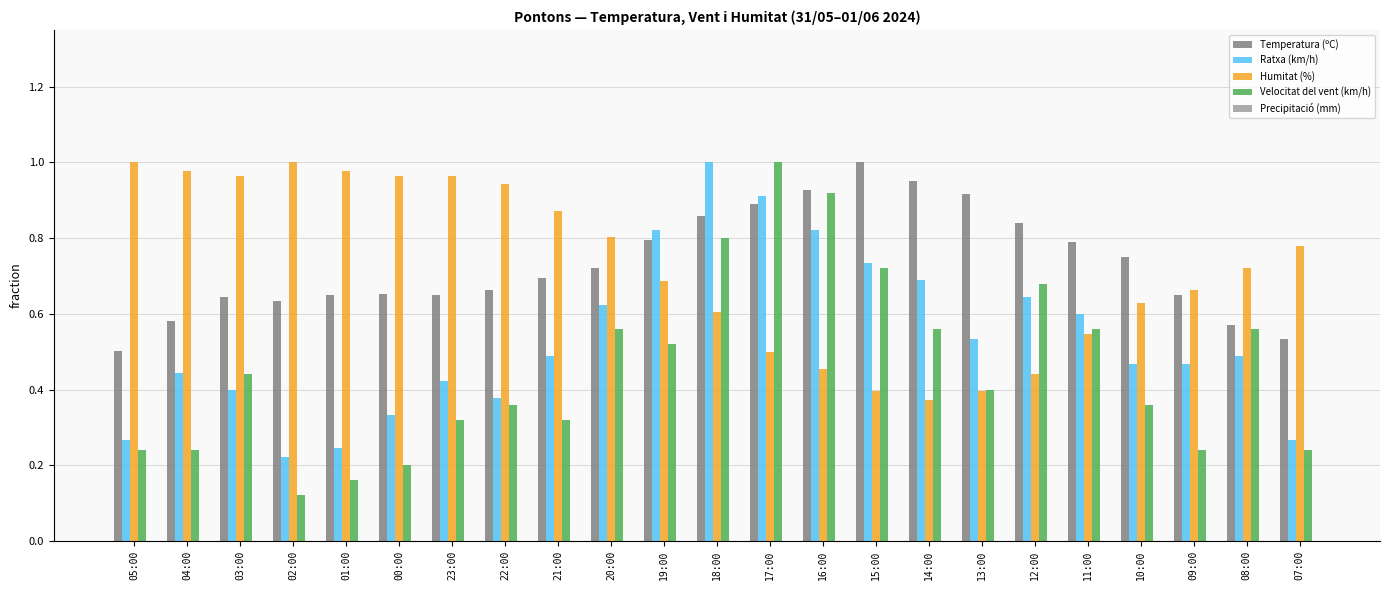

Where is Velocitat del vent (km/h) nearest to the value 0?

02:00